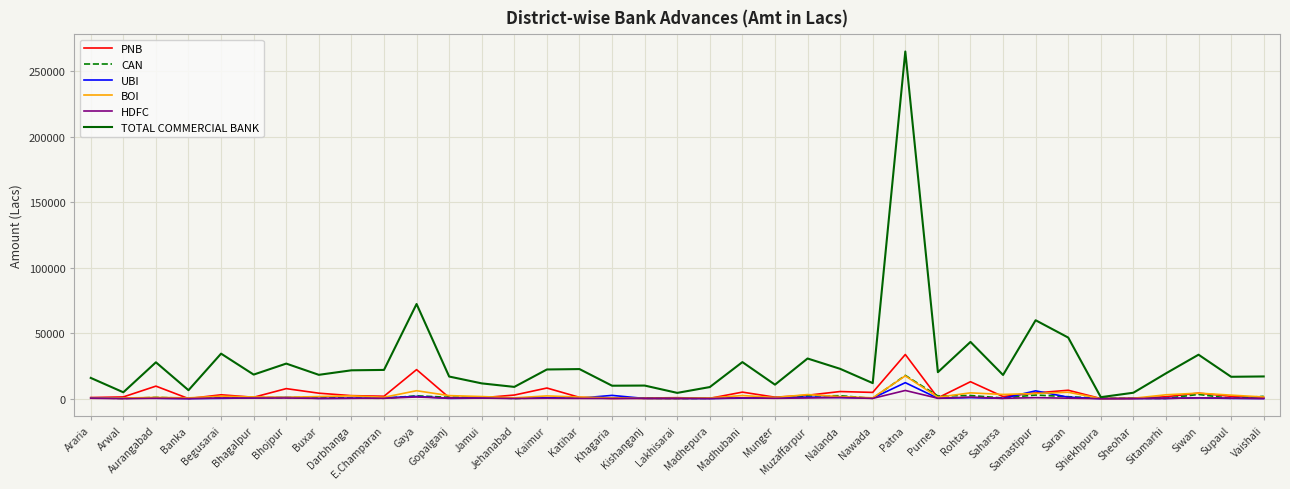

Which series has the largest total across all categories?

TOTAL COMMERCIAL BANK